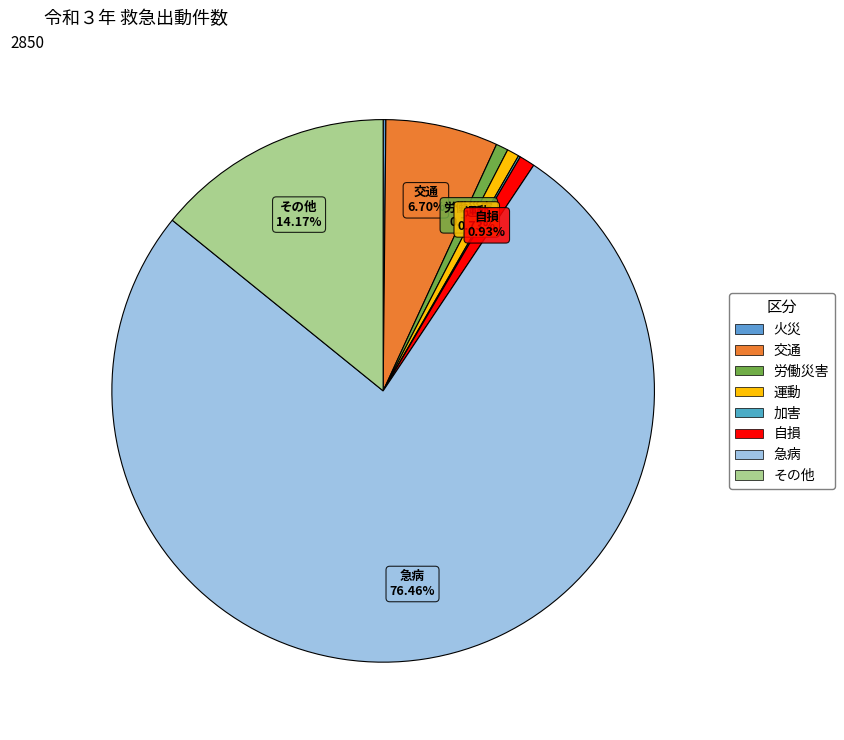

Rank the categories by value from highest to lowest.

急病, その他, 交通, 自損, 労働災害, 運動, 火災, 加害